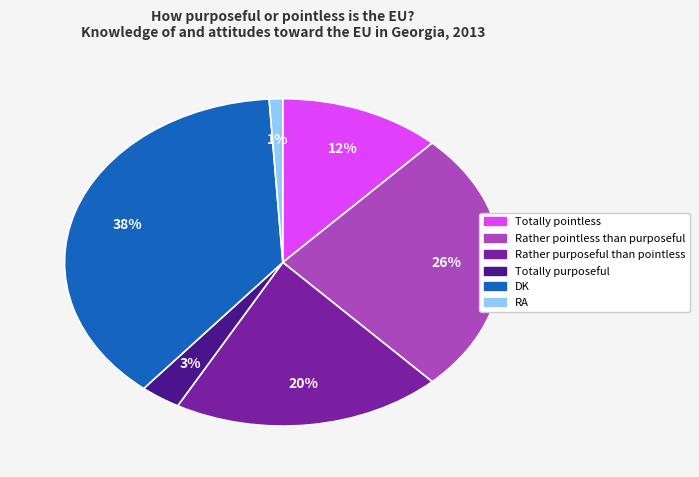

Which slice is the smallest?

RA